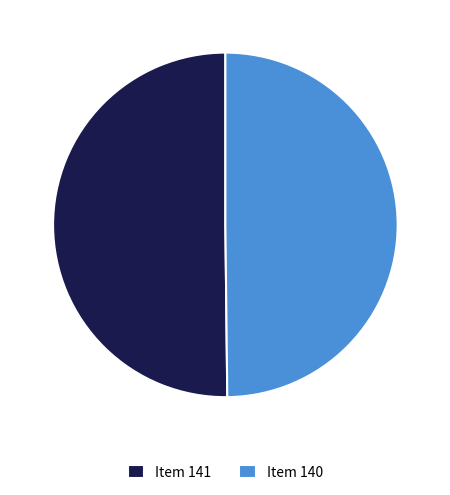

Is it true that Item 140 is 50% of the pie?

True